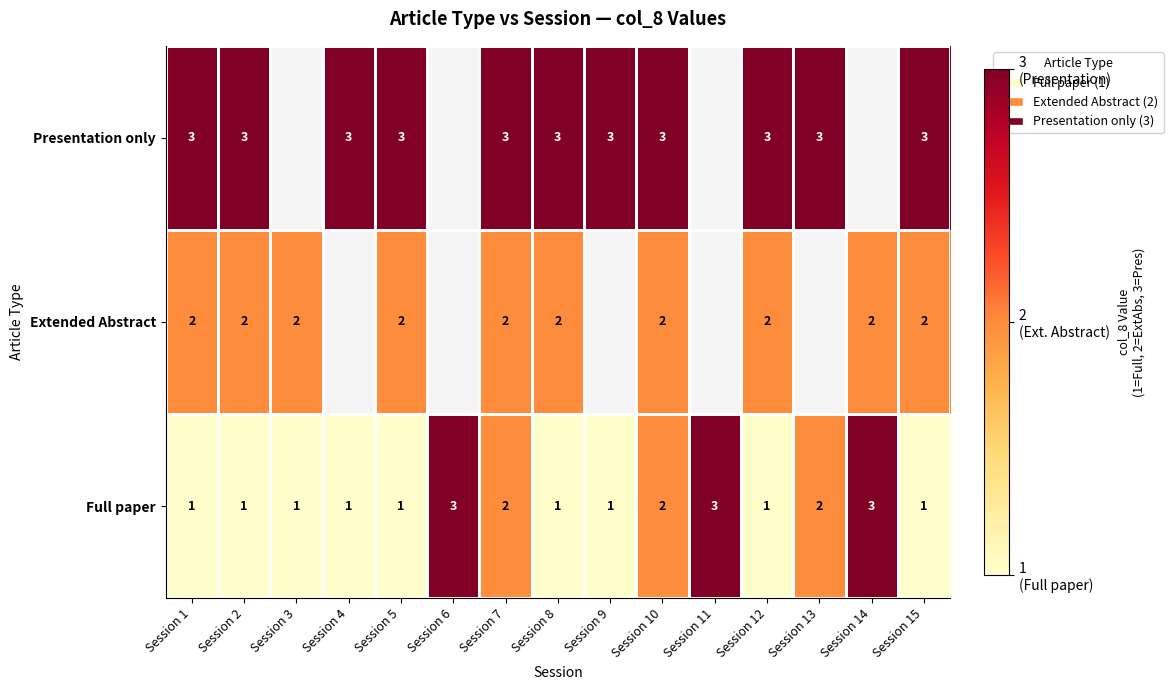

At which category is the sum across all series the highest?

Session 7